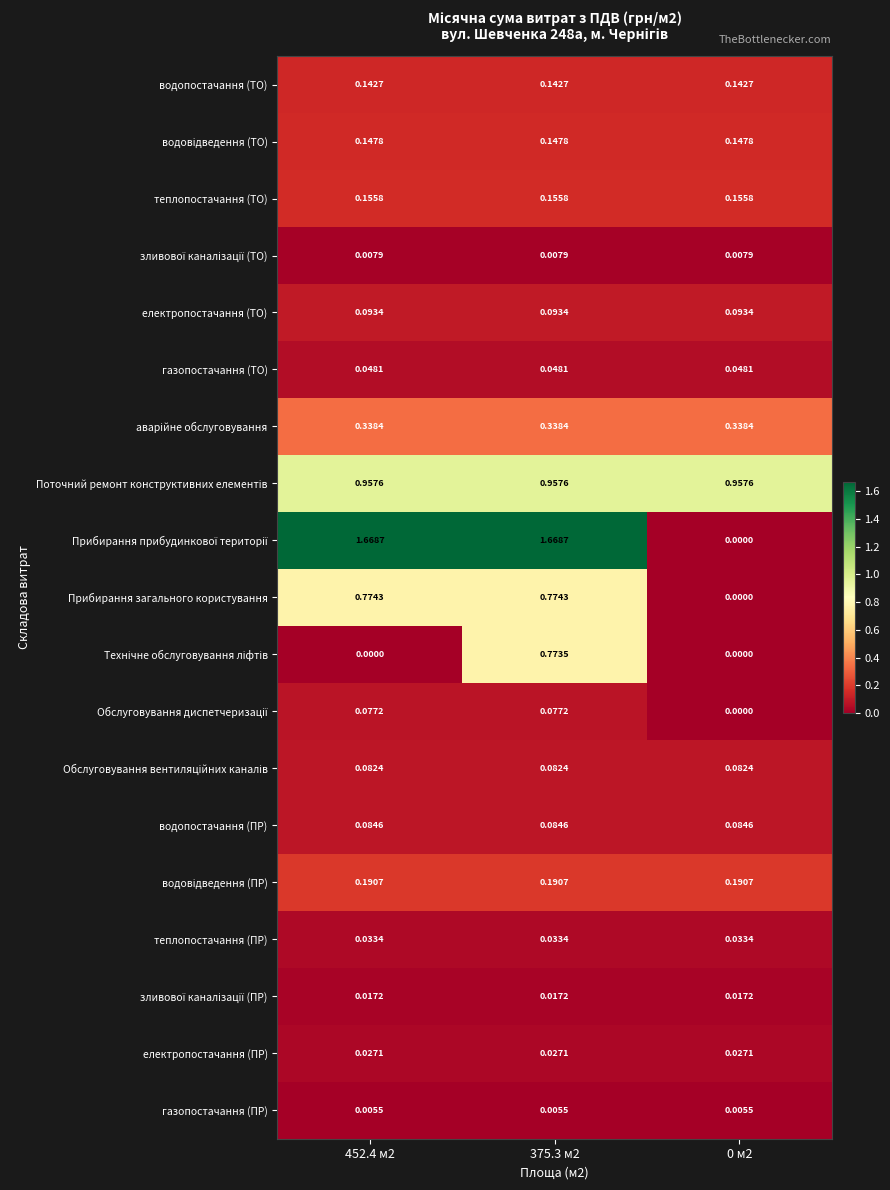

At which category is the sum across all series the highest?

375.3 м2